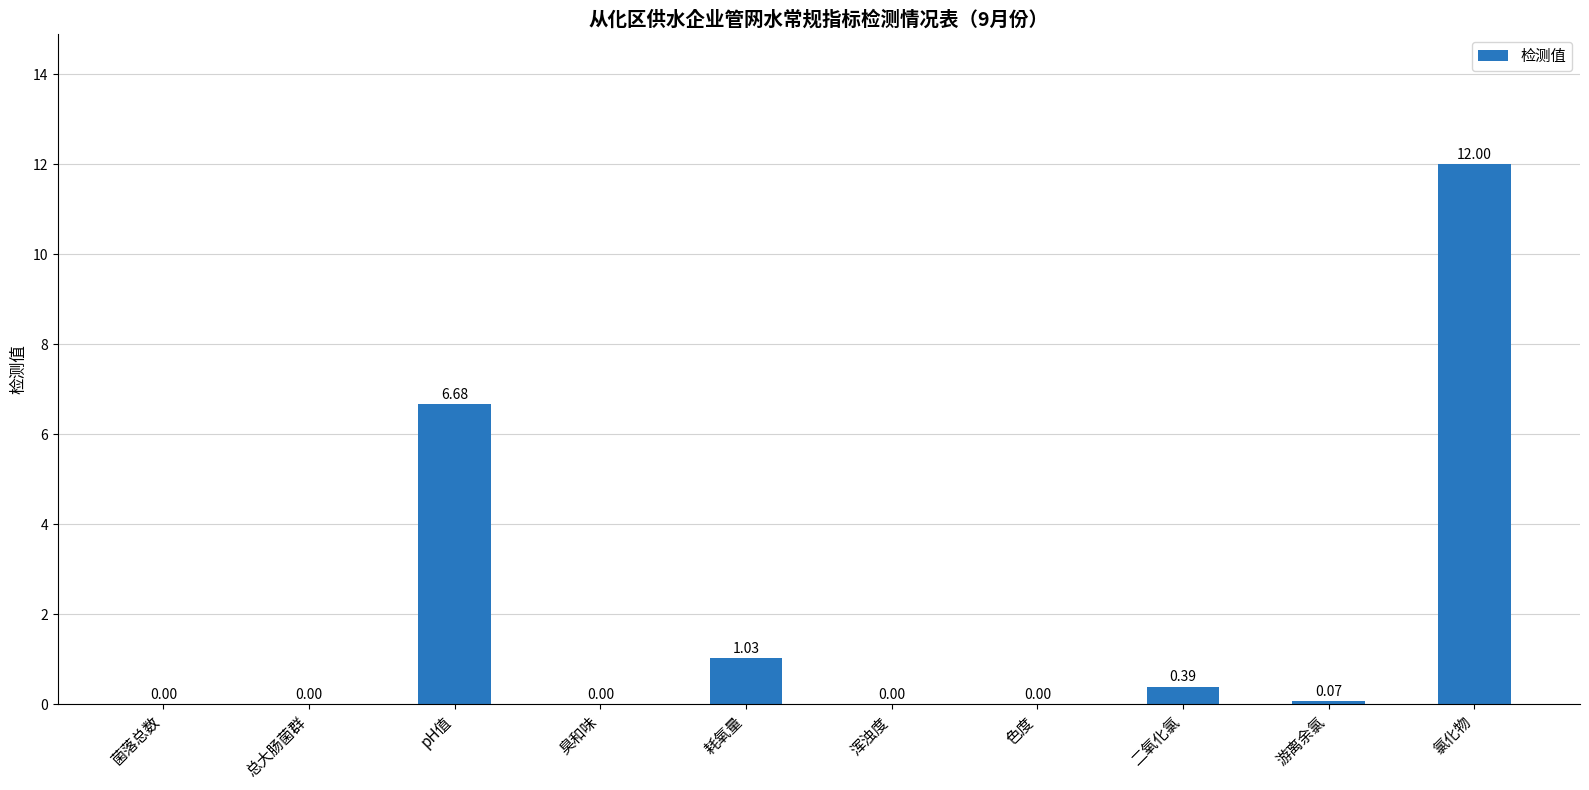

What is the sum of all values?

20.2